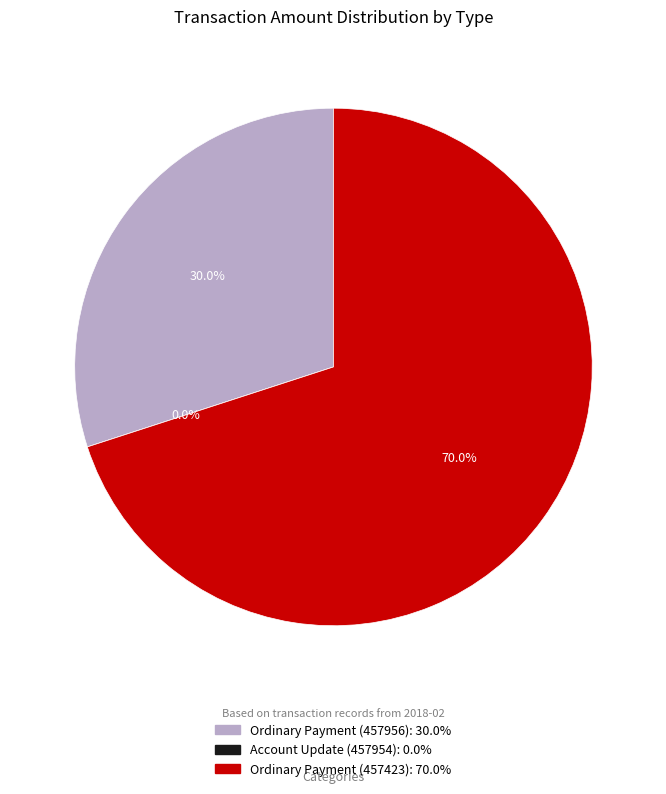

Do Account Update (457954) and Ordinary Payment (457423) together represent more than half of the pie?

Yes